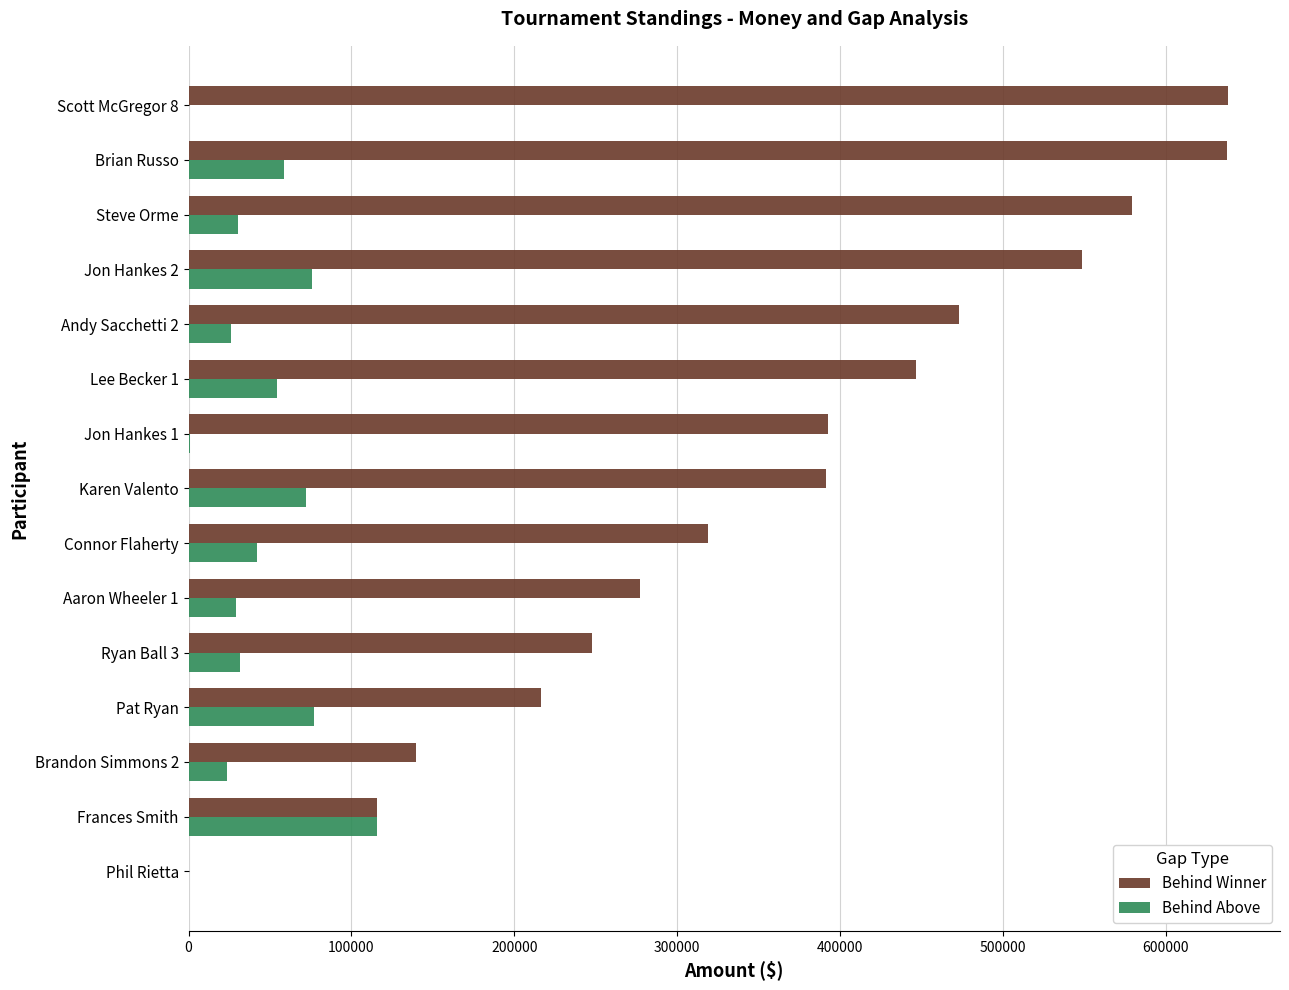

The Behind Winner series shows 481153 at Connor Flaherty. True or false?

False